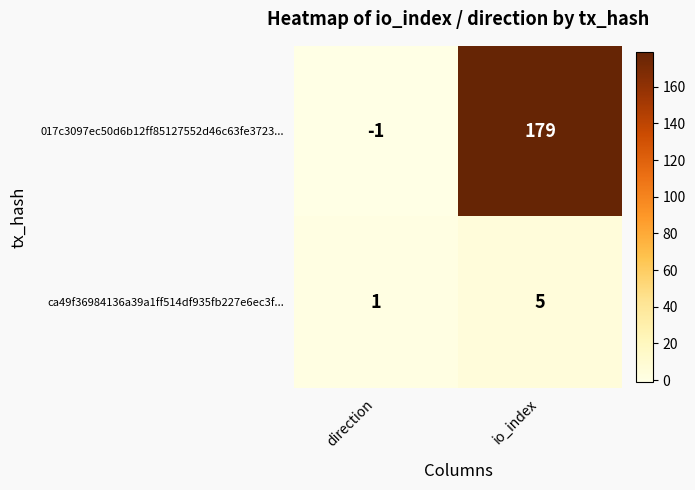

Count the number of categories in the chart.

2